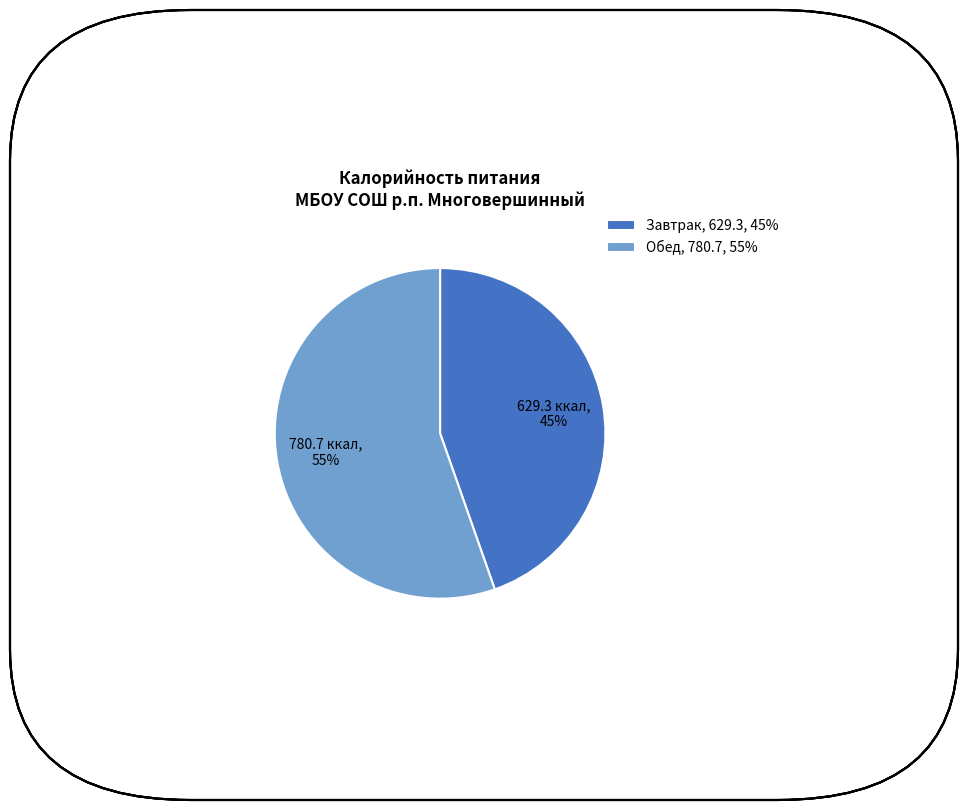

How many segments does this pie chart have?

2